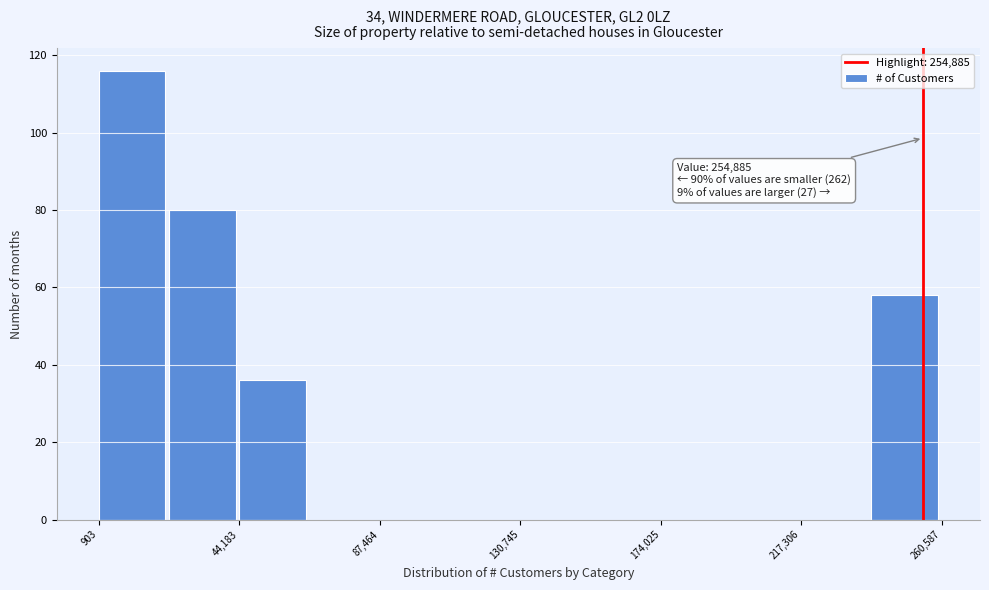

Over which range of the x-axis is the bar tallest?

0 to 25000